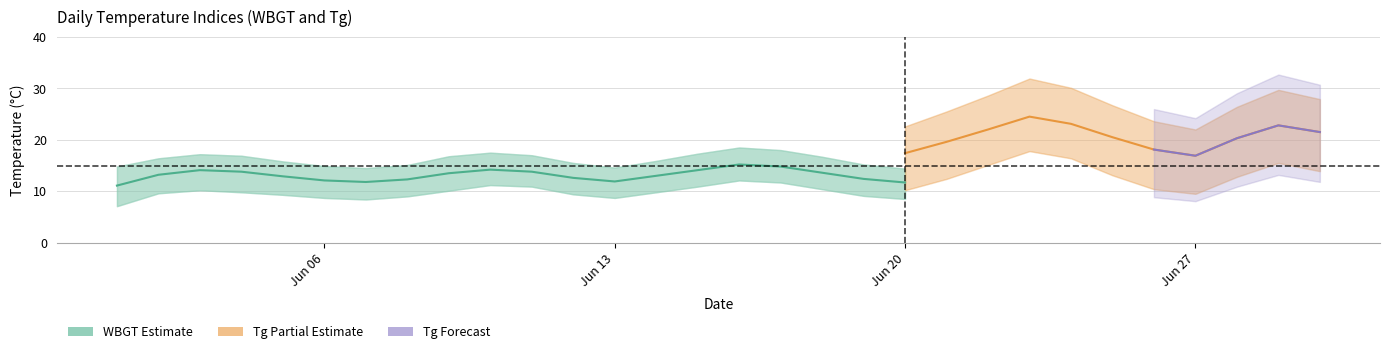

Is it true that Tg_upper equals 41.4 at 16?

False